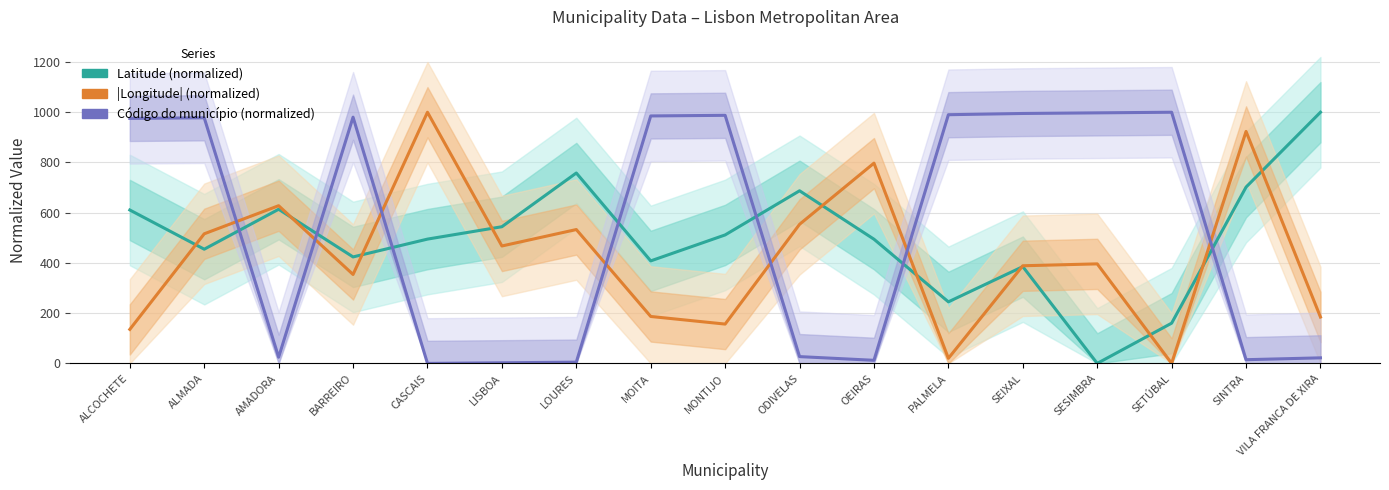

Reading left to right, transcribe all the data shown in this chart.

Latitude (normalized): ALCOCHETE=610.8	ALMADA=454.7	AMADORA=613.7	BARREIRO=423.9	CASCAIS=494.9	LISBOA=544.2	LOURES=758.1	MOITA=408.1	MONTIJO=511.5	ODIVELAS=687.3	OEIRAS=494.5	PALMELA=245.1	SEIXAL=385.3	SESIMBRA=0.0	SETÚBAL=160.1	SINTRA=701.9	VILA FRANCA DE XIRA=1000.0
|Longitude| (normalized): ALCOCHETE=135.4	ALMADA=516.0	AMADORA=627.8	BARREIRO=354.1	CASCAIS=1000.0	LISBOA=467.5	LOURES=532.9	MOITA=186.8	MONTIJO=156.6	ODIVELAS=553.8	OEIRAS=797.3	PALMELA=20.3	SEIXAL=388.8	SESIMBRA=396.3	SETÚBAL=0.0	SINTRA=923.5	VILA FRANCA DE XIRA=184.5
Código do município (normalized): ALCOCHETE=975.4	ALMADA=977.9	AMADORA=24.6	BARREIRO=980.3	CASCAIS=0.0	LISBOA=2.5	LOURES=4.9	MOITA=985.3	MONTIJO=987.7	ODIVELAS=27.0	OEIRAS=12.3	PALMELA=990.2	SEIXAL=995.1	SESIMBRA=997.5	SETÚBAL=1000.0	SINTRA=14.7	VILA FRANCA DE XIRA=22.1